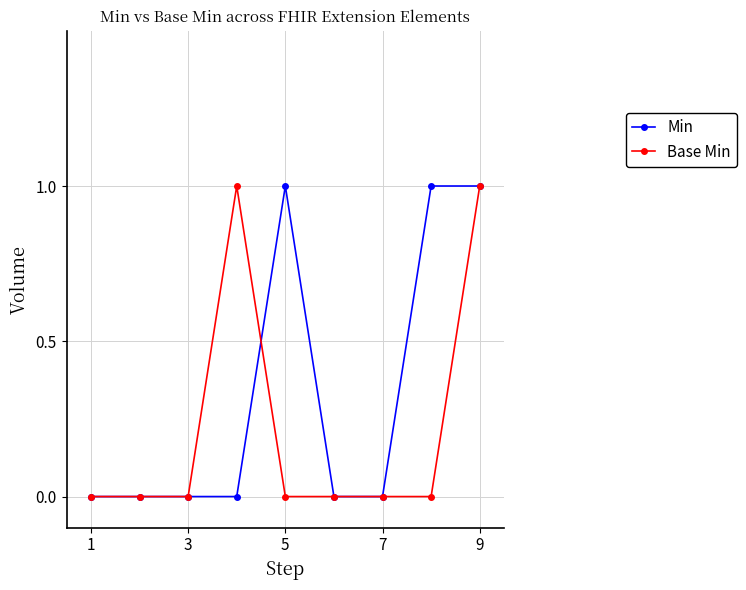

Which series has the largest total across all categories?

Min